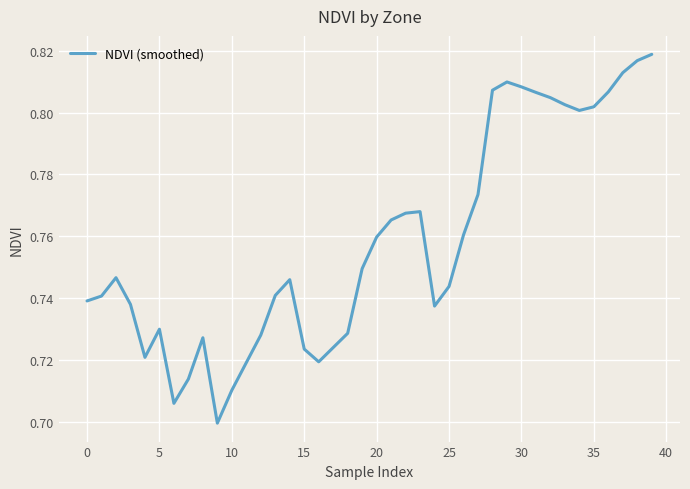

What is the difference between the maximum and minimum values?

0.1